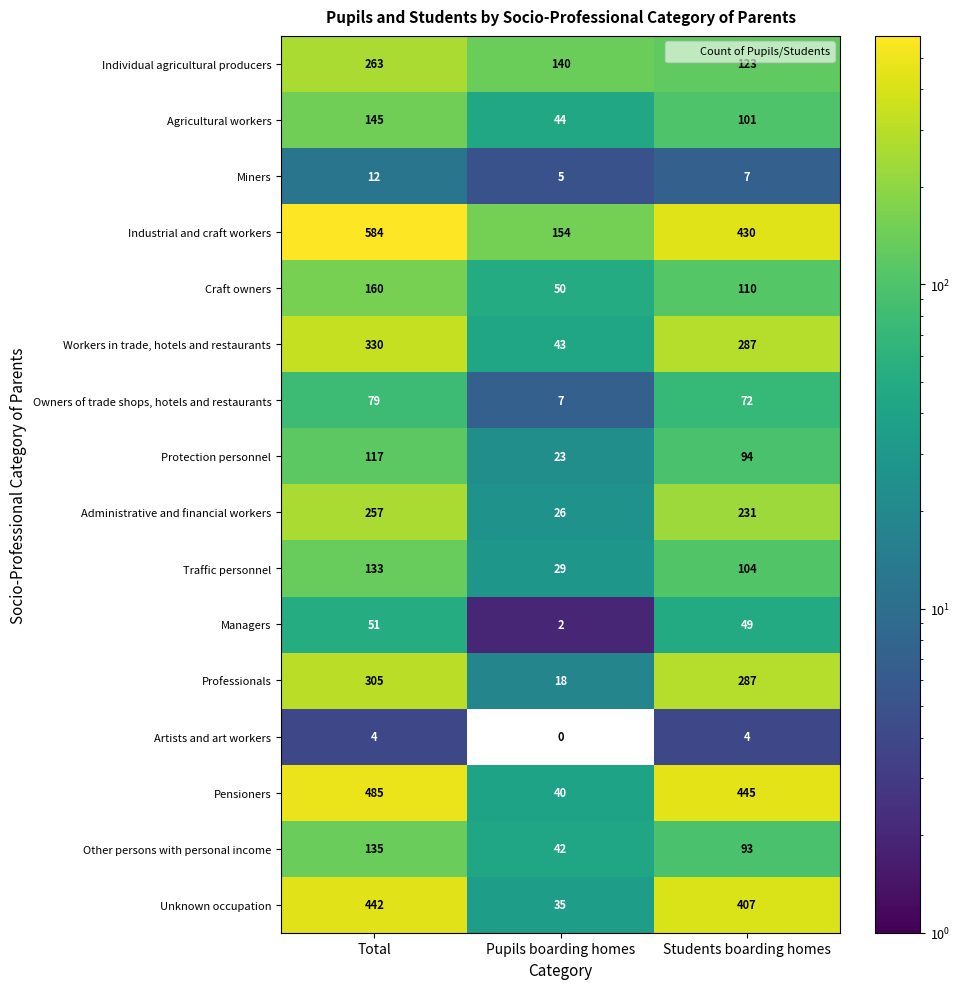

Between Total and Pupils boarding homes, which series saw the biggest shift?

Pensioners